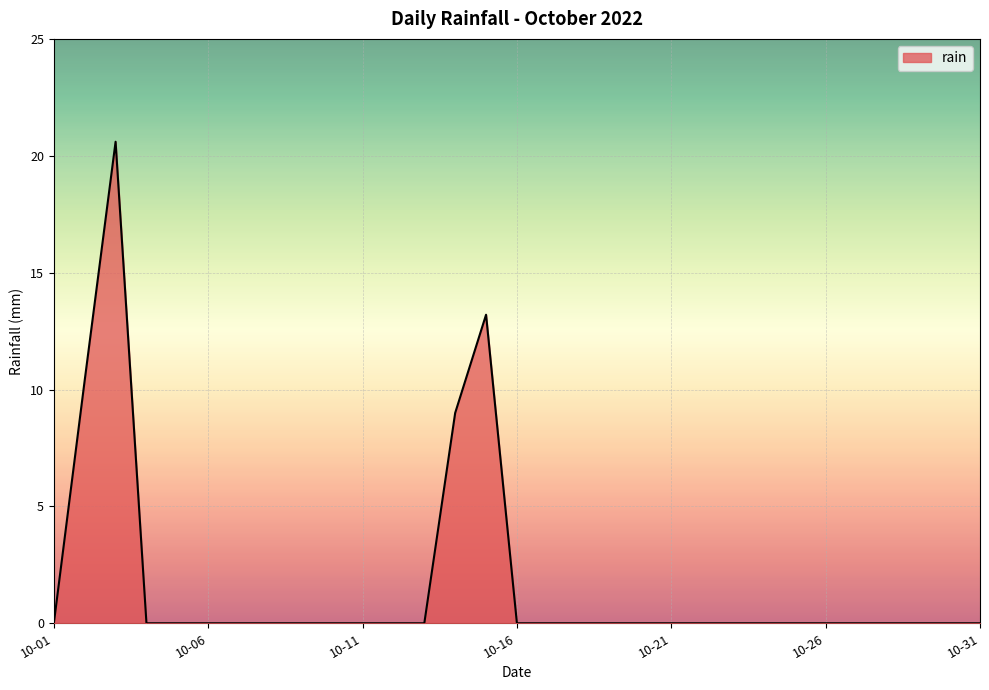

What is the difference between the maximum and minimum values?

20.6